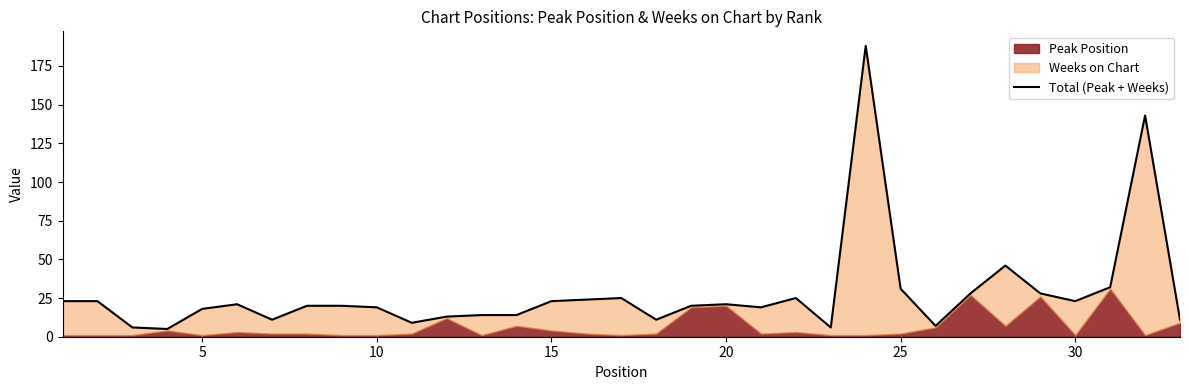

Does the chart have visible grid lines?

No